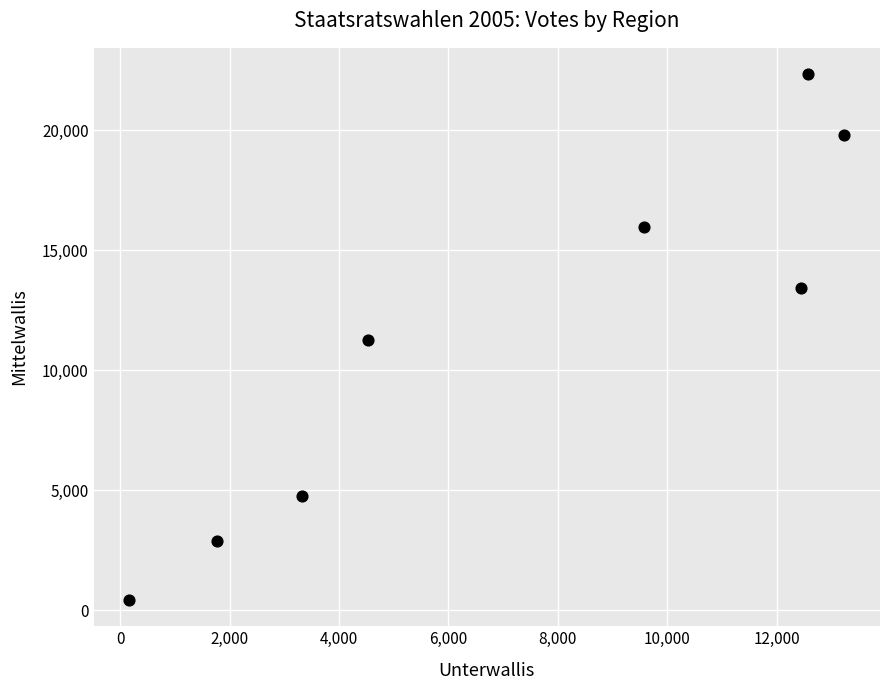

What is the range of Y values (max minus min)?

21904